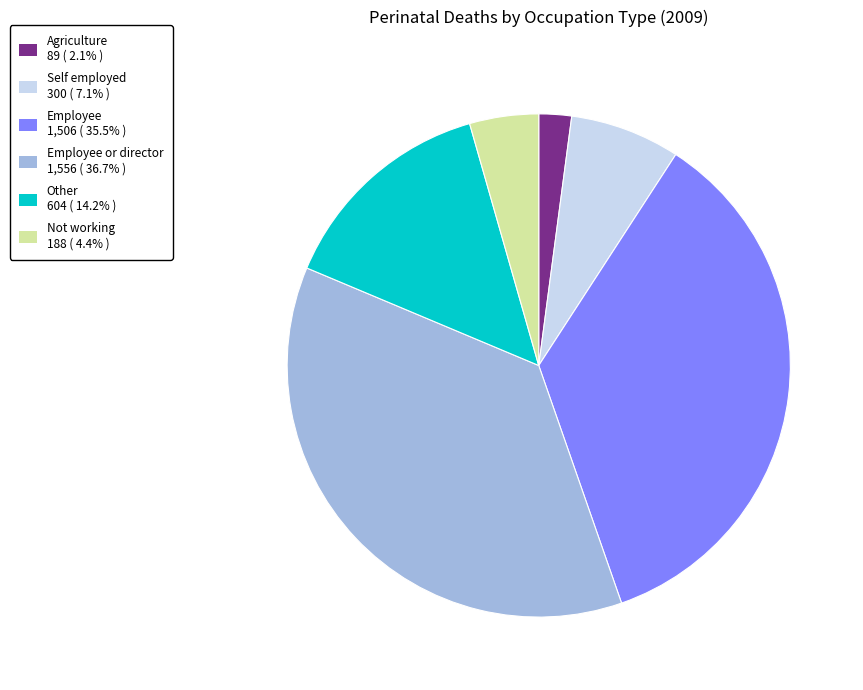

Does any single category account for the majority?

No